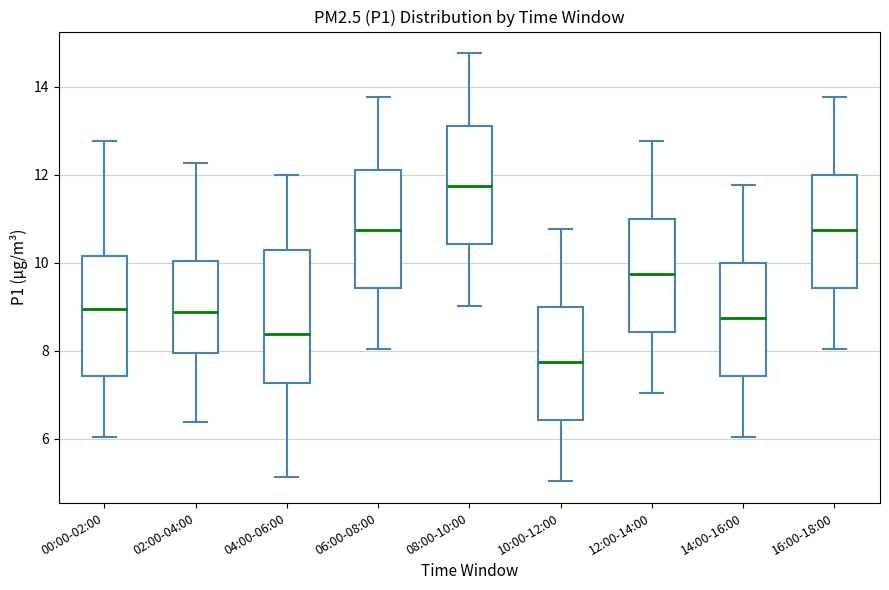

Which box has the lowest median line?

10:00-12:00